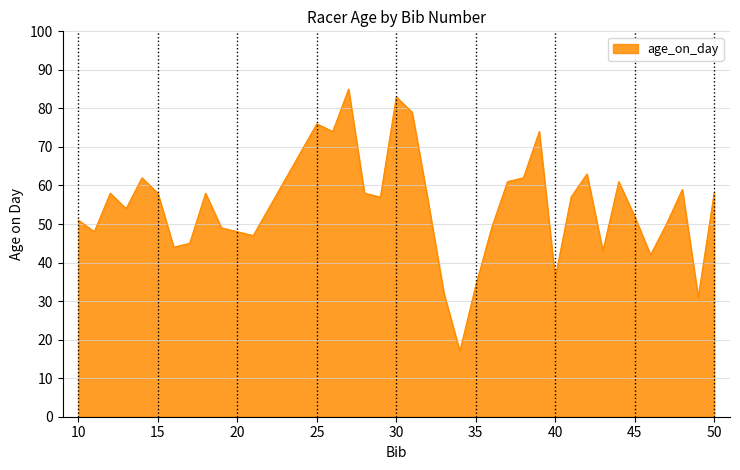

What is the difference between the maximum and minimum values?

68